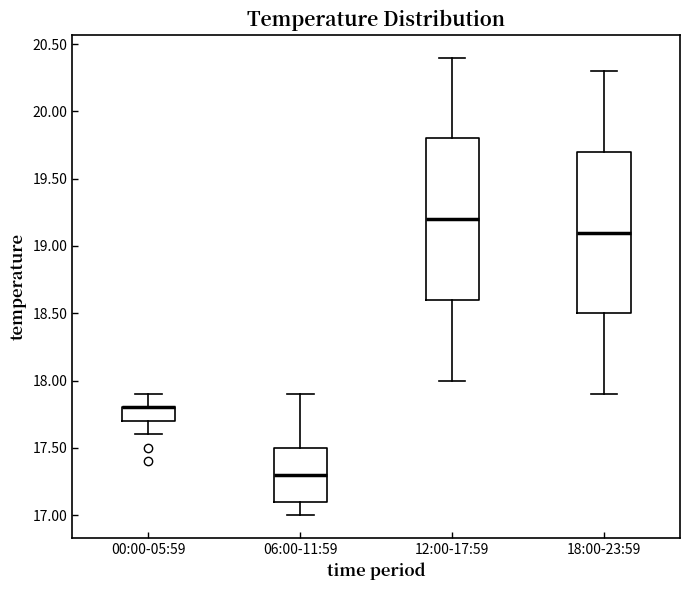

Reading left to right, transcribe this box plot: for each box, give where its median line is, the range the box spans, and where its two whiskers end, as read against the y-axis. The values are not printed on the chart, so give them approximately, as read against the axis.

00:00-05:59: median 17.8 (drawn on the box's upper edge), box 17.7 to 17.8, whiskers 17.6 to 17.9
06:00-11:59: median 17.3, box 17.1 to 17.5, whiskers 17.0 to 17.9
12:00-17:59: median 19.2, box 18.6 to 19.8, whiskers 18.0 to 20.4
18:00-23:59: median 19.1, box 18.5 to 19.7, whiskers 17.9 to 20.3